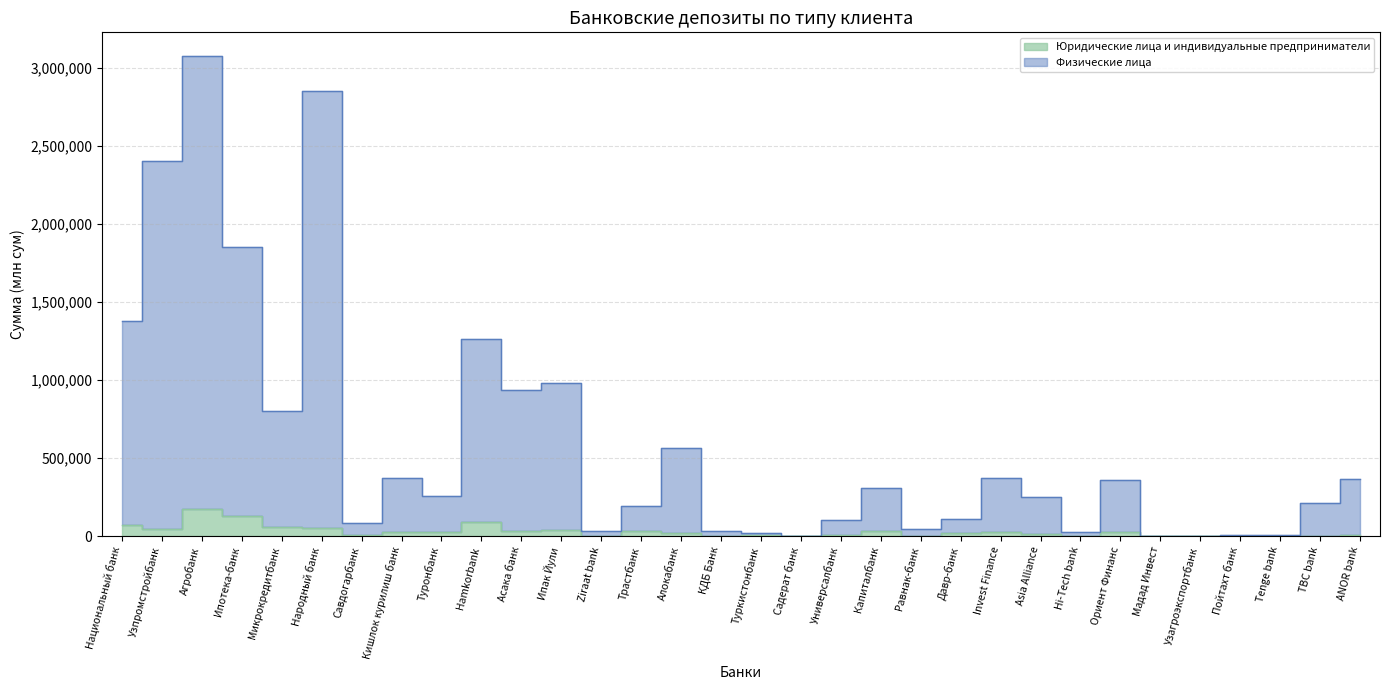

List the labels in order of Юридические лица и индивидуальные предприниматели value, smallest first.

TBC bank, Узагроэкспортбанк, Садерат банк, Tenge bank, КДБ Банк, Мадад Инвест, Пойтахт банк, Hi-Tech bank, Равнак-банк, Ziraat bank, ANOR bank, Туркистонбанк, Универсалбанк, Савдогарбанк, Asia Alliance, Давр-банк, Алокабанк, Ориент Финанс, Invest Finance, Кишлок курилиш банк, Туронбанк, Асака банк, Трастбанк, Капиталбанк, Ипак Йули, Узпромстройбанк, Народный банк, Микрокредитбанк, Национальный банк, Hamkorbank, Ипотека-банк, Агробанк